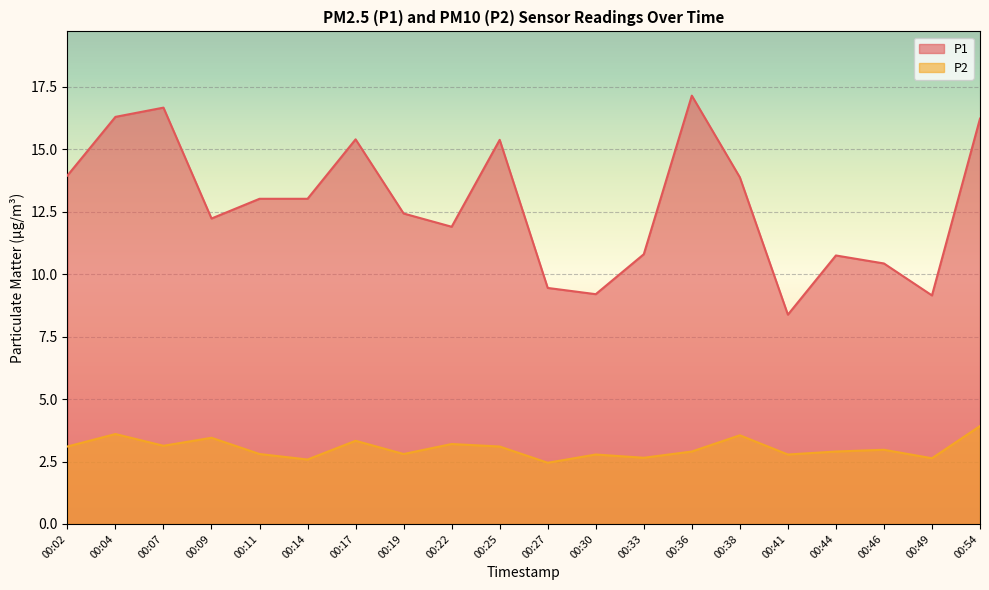

True or false: P1 and P2 intersect in this chart.

False